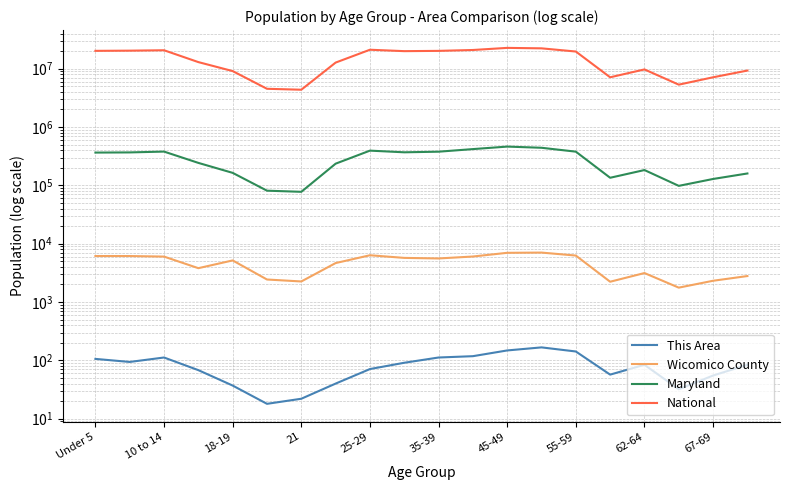

What is the value of the This Area point at the 19th from the left?

55